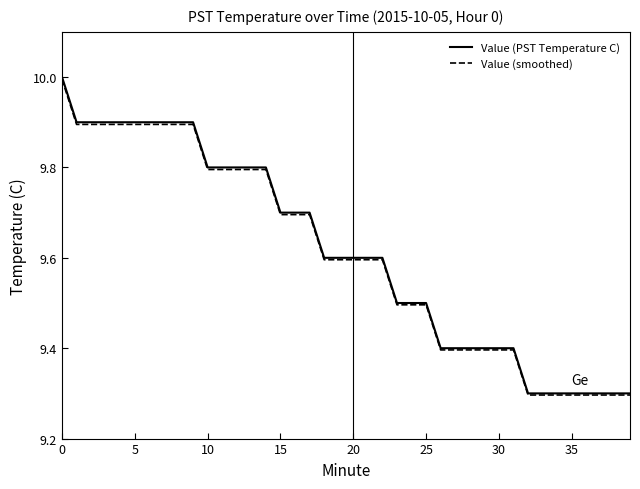

Which series has the widest spread of values?

Value (PST Temperature C)